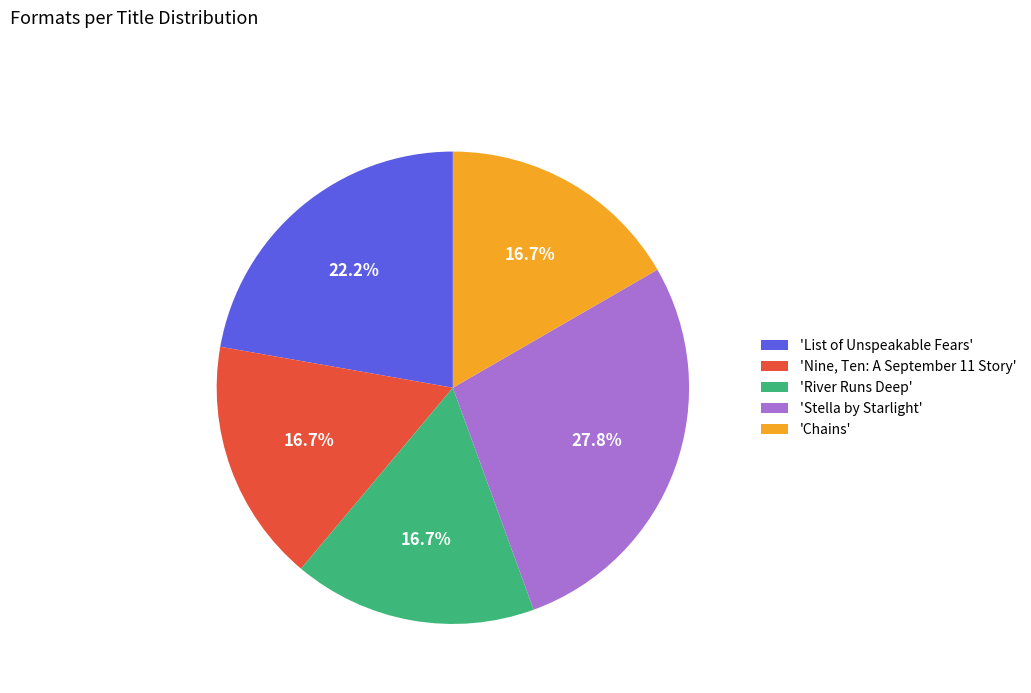

Is there a majority slice in this chart?

No